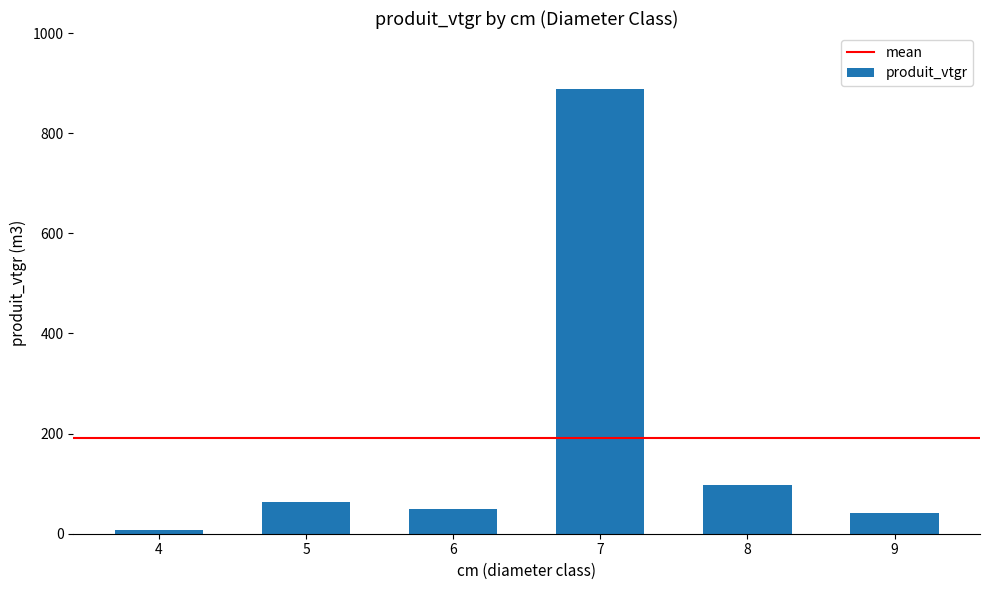

What is the average value?

191.4